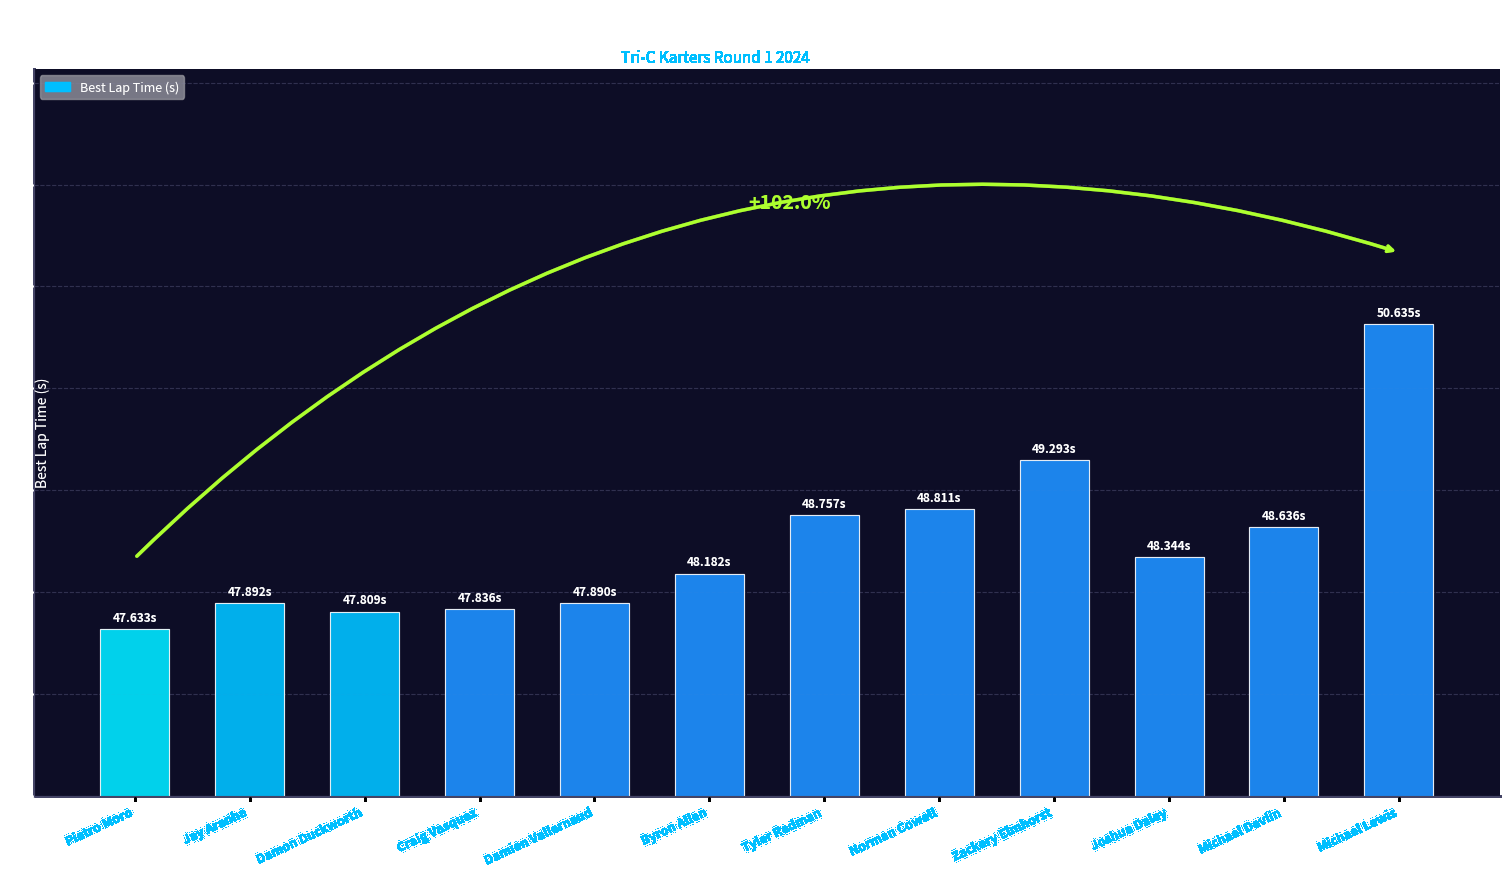

What is the difference between the maximum and minimum values?

3.0